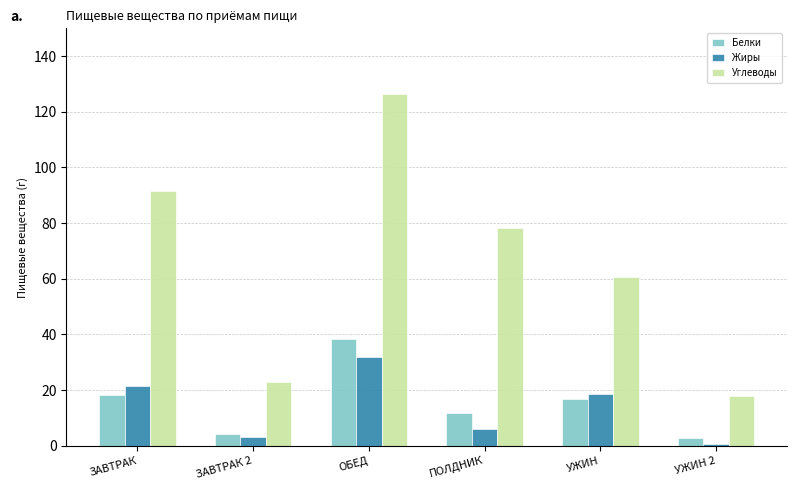

List the series in order of their peak value, lowest first.

Жиры, Белки, Углеводы